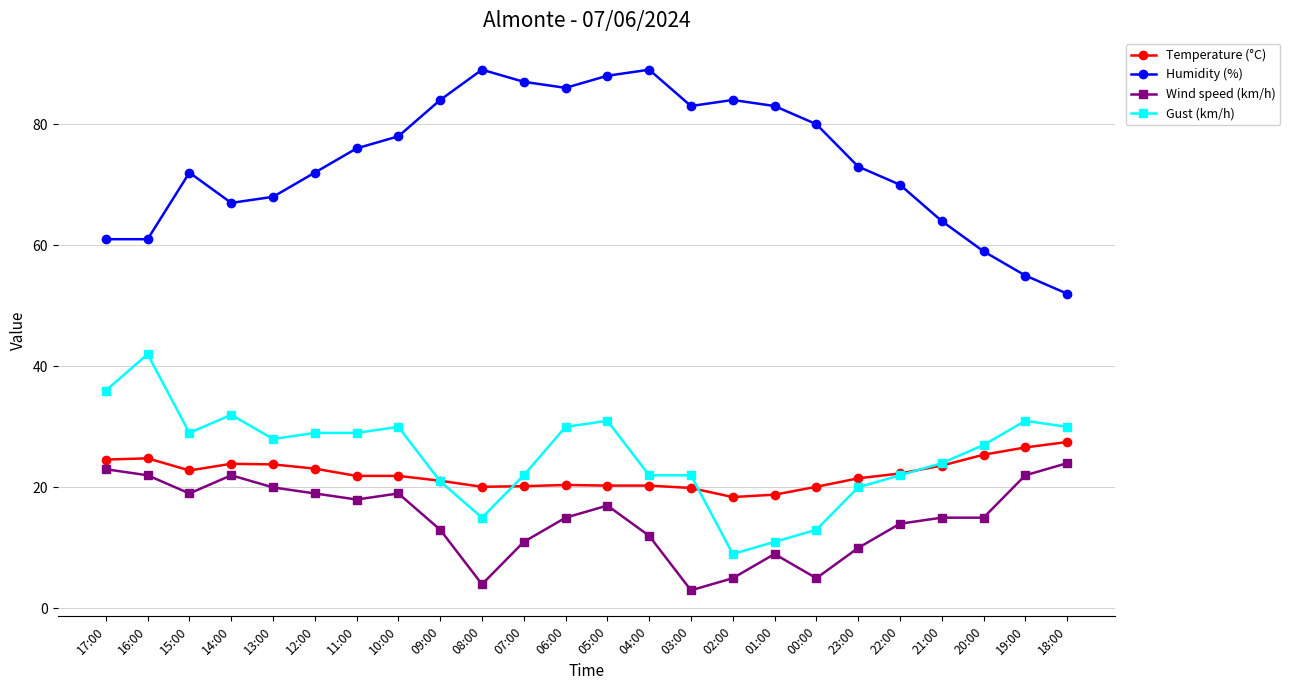

Is the value of Humidity (%) at 13:00 greater than the value of Wind speed (km/h) at 19:00?

Yes